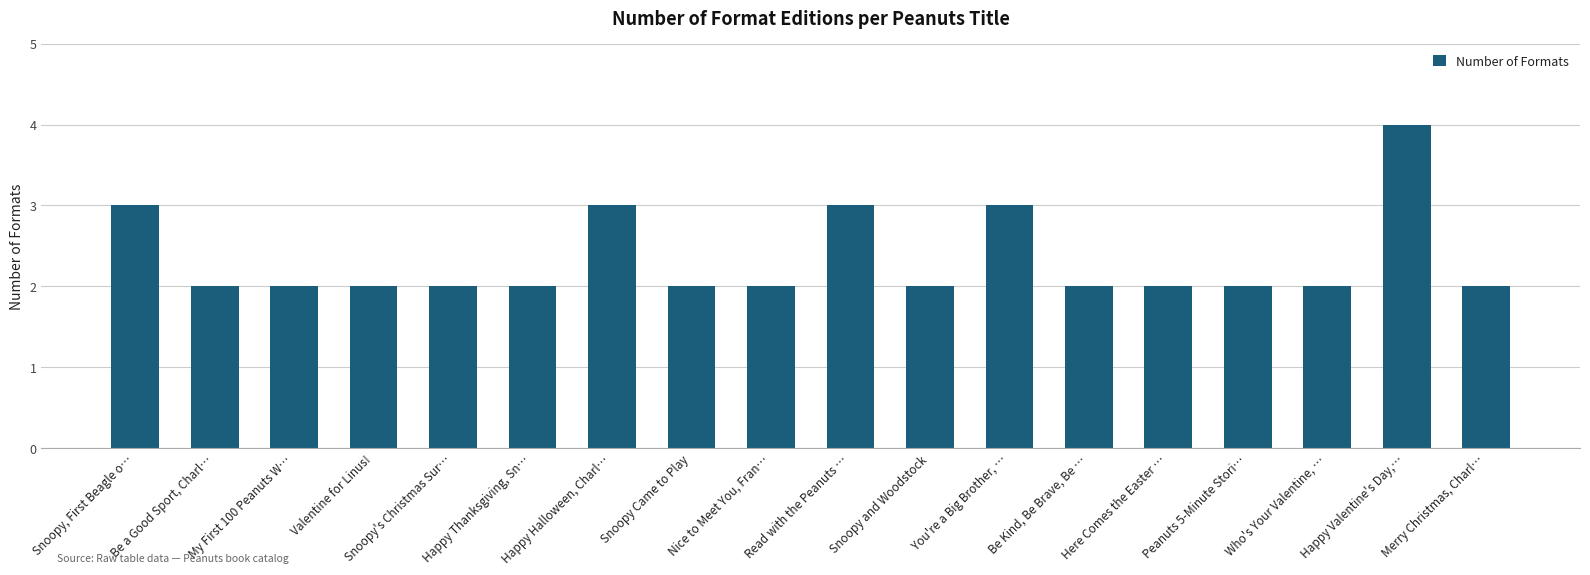

The chart shows a value of 3 at Be a Good Sport, Charl…. True or false?

False